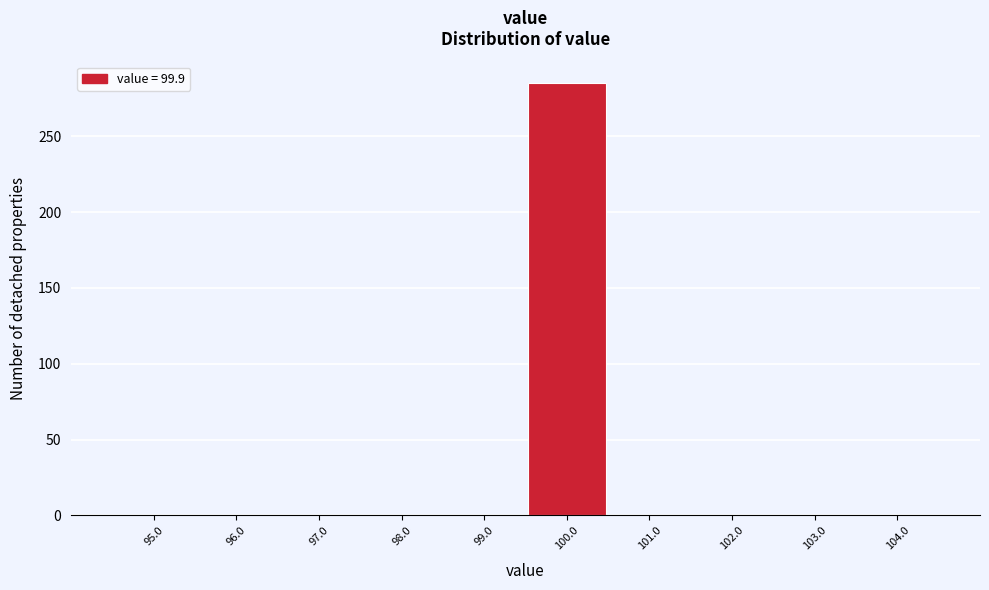

Reading left to right, transcribe this chart: for each bar, give the range it covers on the x-axis and its height. The values are not printed on the chart, so give them approximately, as read against the axis.

94.5 to 95.5: 0
95.5 to 96.5: 0
96.5 to 97.5: 0
97.5 to 98.5: 0
98.5 to 99.5: 0
99.5 to 100.5: 285
100.5 to 101.5: 0
101.5 to 102.5: 0
102.5 to 103.5: 0
103.5 to 104.5: 0